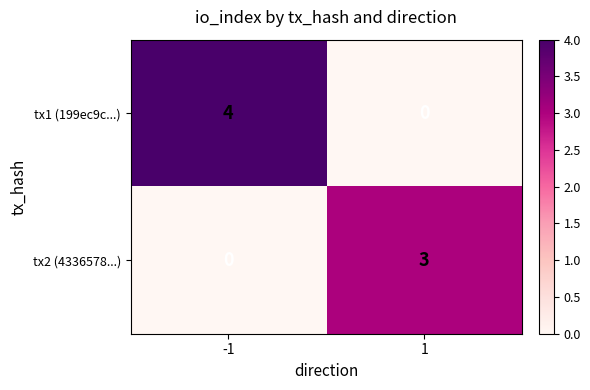

Is the value of tx1 (199ec9c...) at -1 greater than the value of tx2 (4336578...) at 1?

Yes